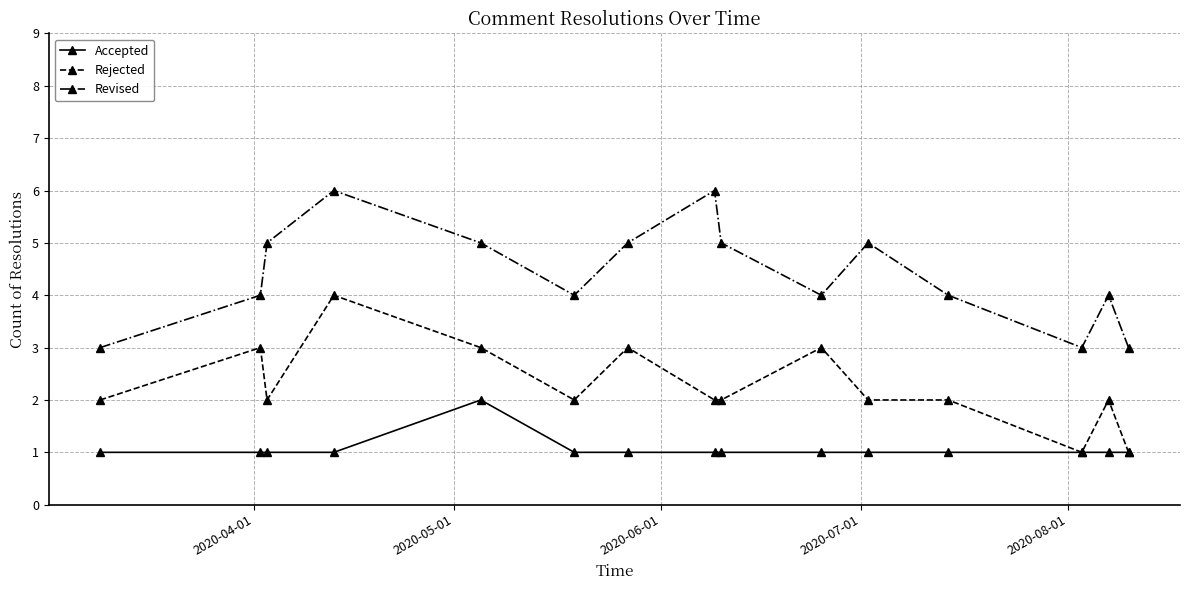

True or false: Rejected has more than 1 interior local peaks.

True